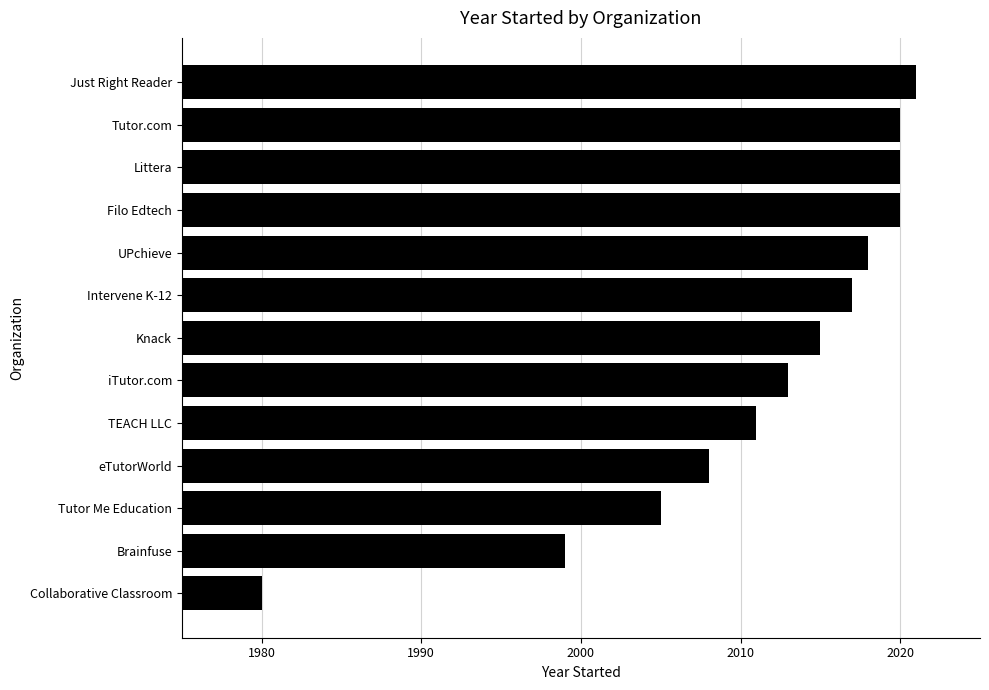

True or false: the data shows 2017 at Intervene K-12.

True